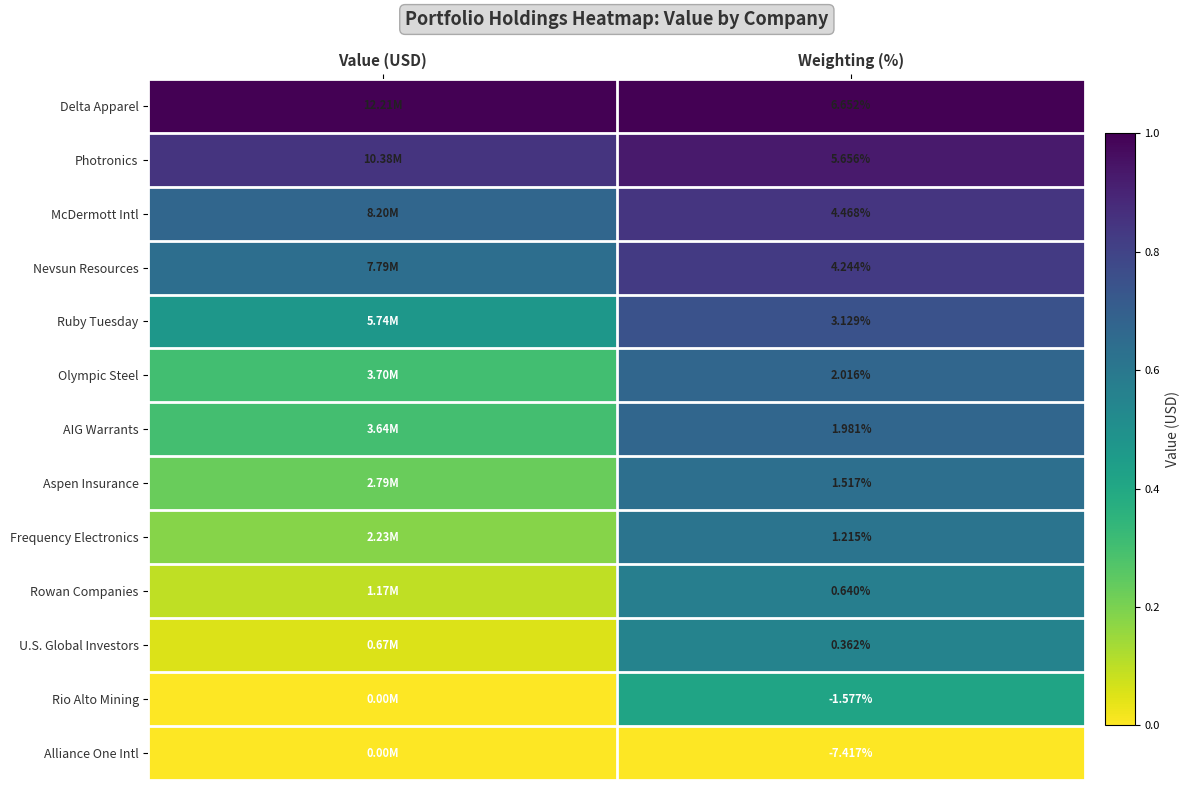

Rank the series at Weighting (%) from highest to lowest value.

Delta Apparel, Photronics, McDermott Intl, Nevsun Resources, Ruby Tuesday, Olympic Steel, AIG Warrants, Aspen Insurance, Frequency Electronics, Rowan Companies, U.S. Global Investors, Rio Alto Mining, Alliance One Intl